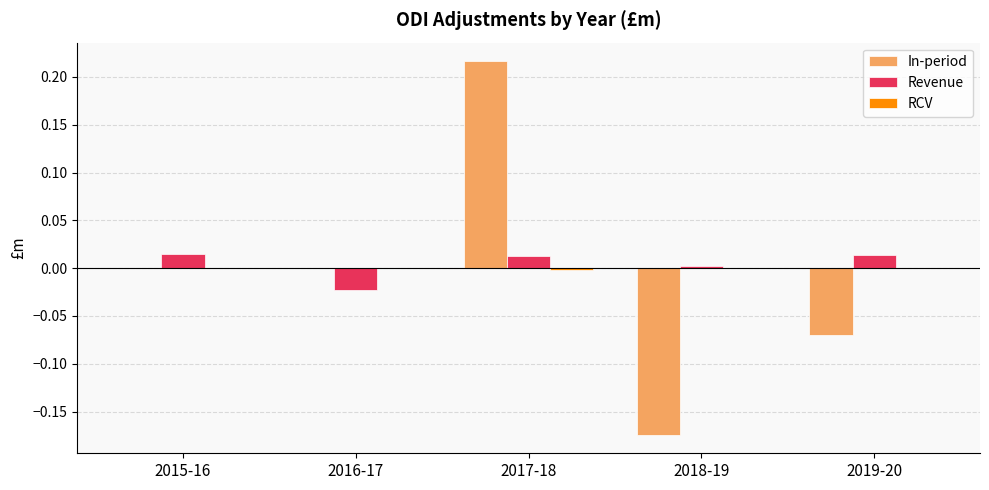

How many categories are shown in the chart?

5